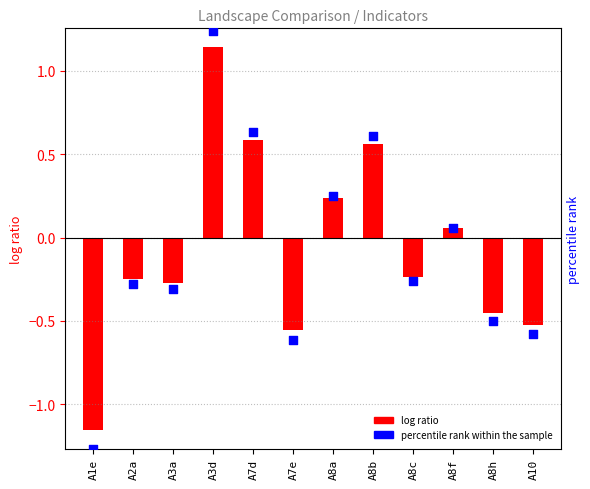

What are all the series names shown in the legend?

log ratio, percentile rank within the sample